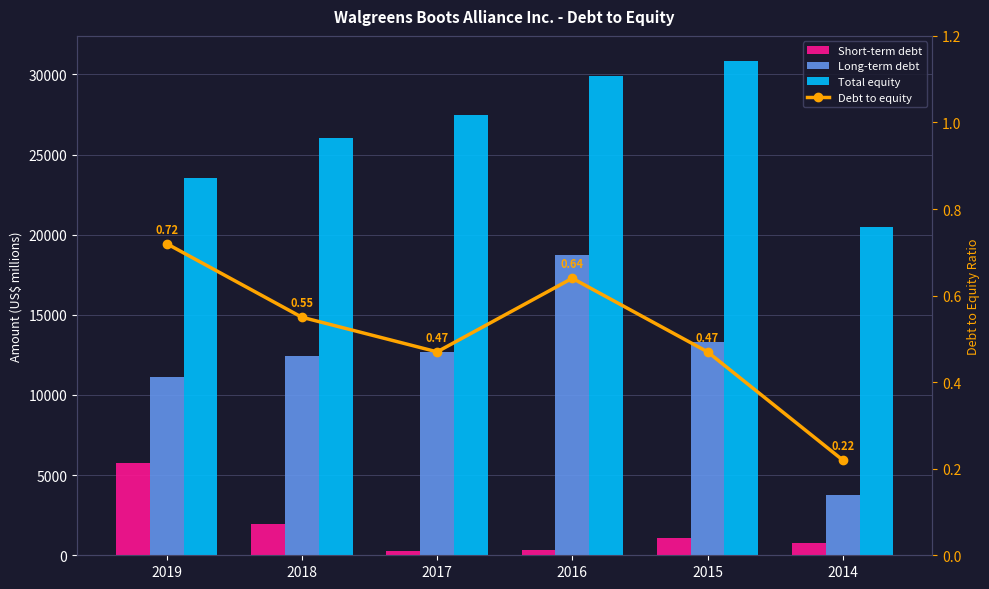

How many values in the Long-term debt series exceed 12684?

2